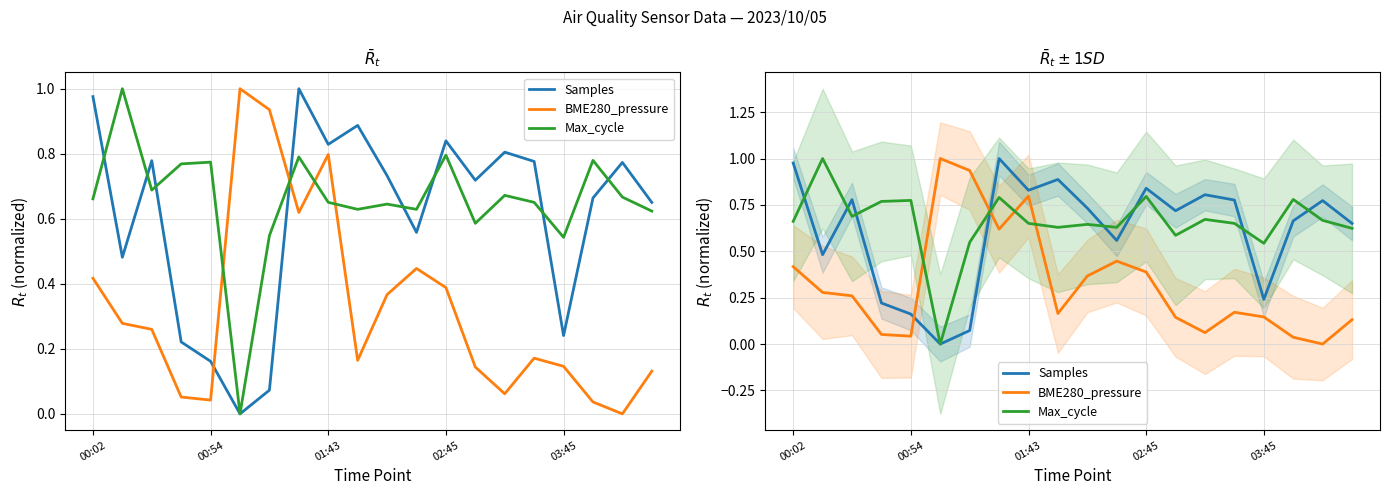

Read the Max_cycle value at 7.

0.8